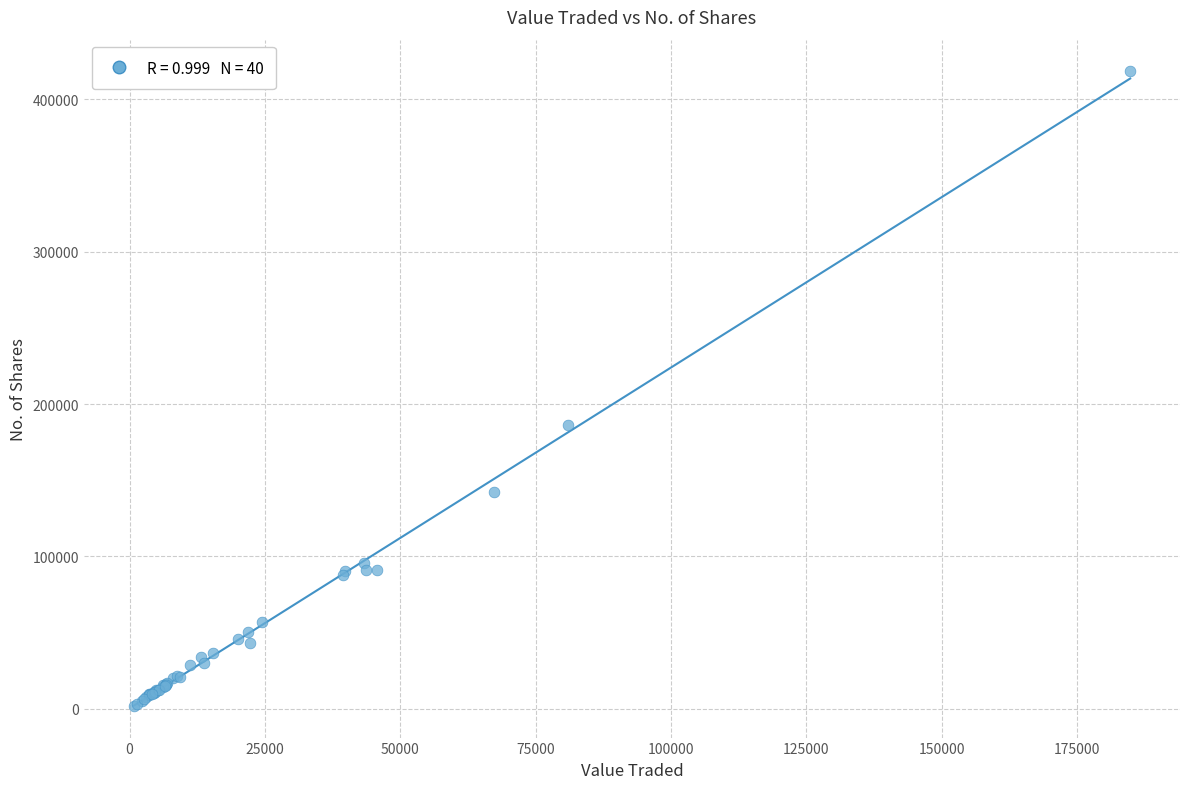

What Y value in the scatter plot is closest to 210103?

186522